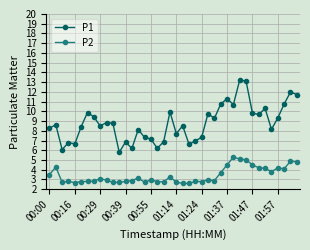

List the series in order of their overall mean, lowest first.

P2, P1